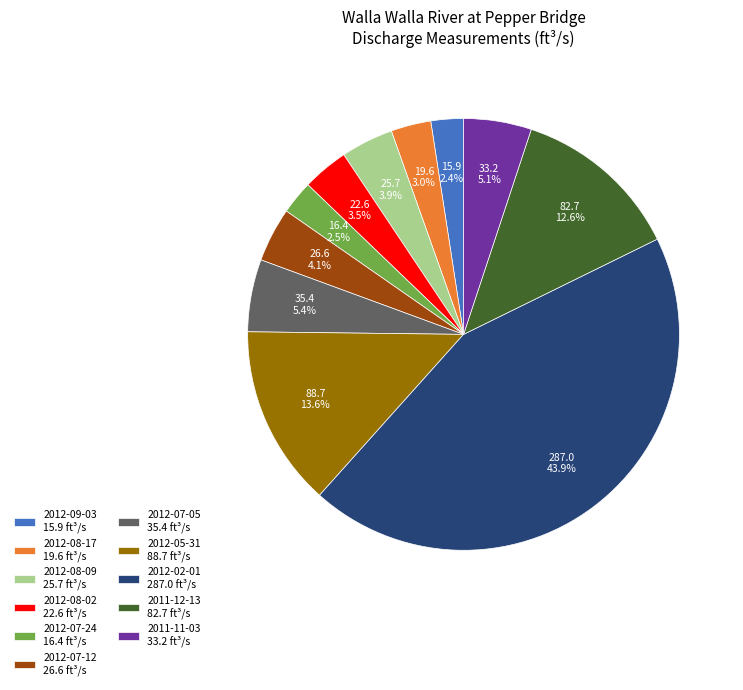

Count the number of slices in the pie.

11